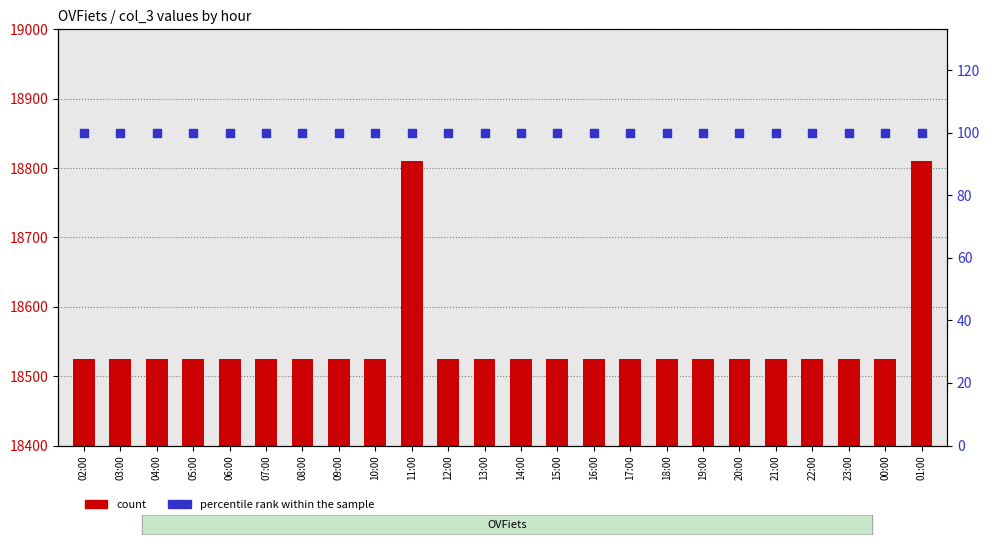

Which series has the widest spread of Y values?

count